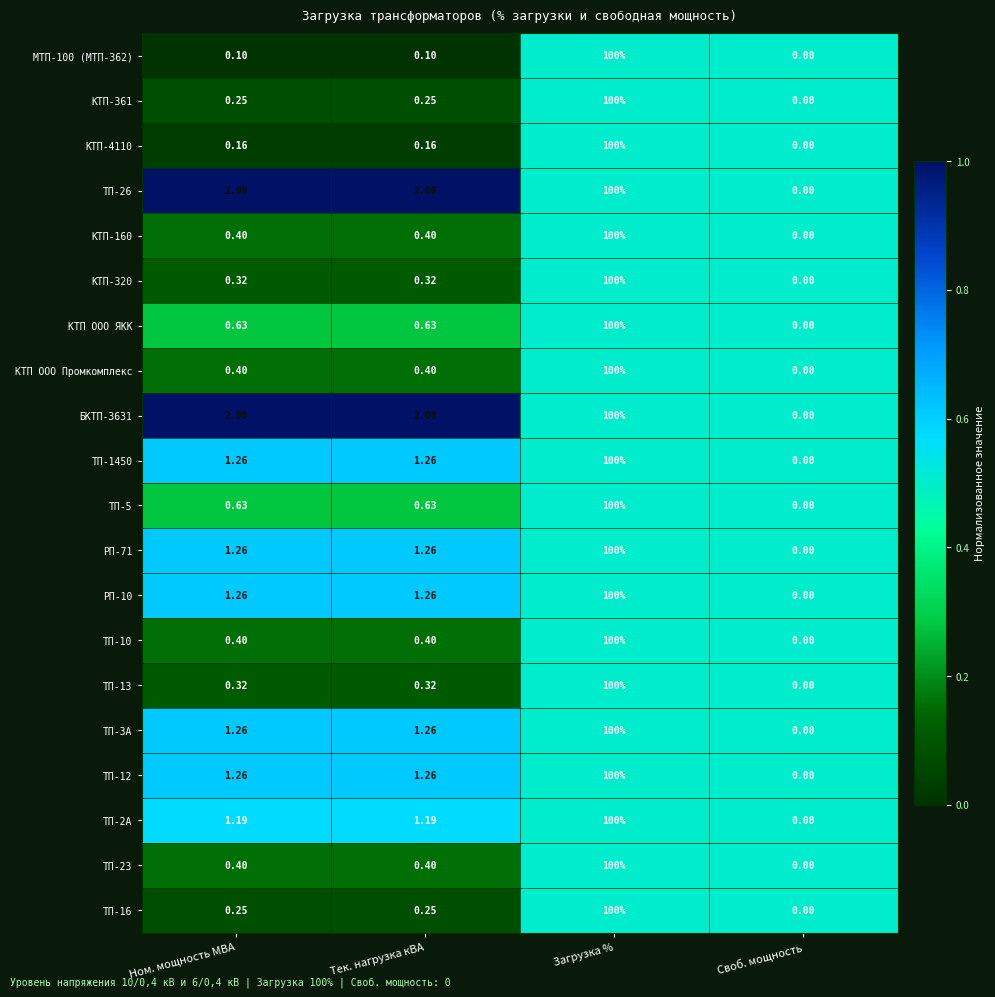

Which category has the lowest value across all series?

Своб. мощность